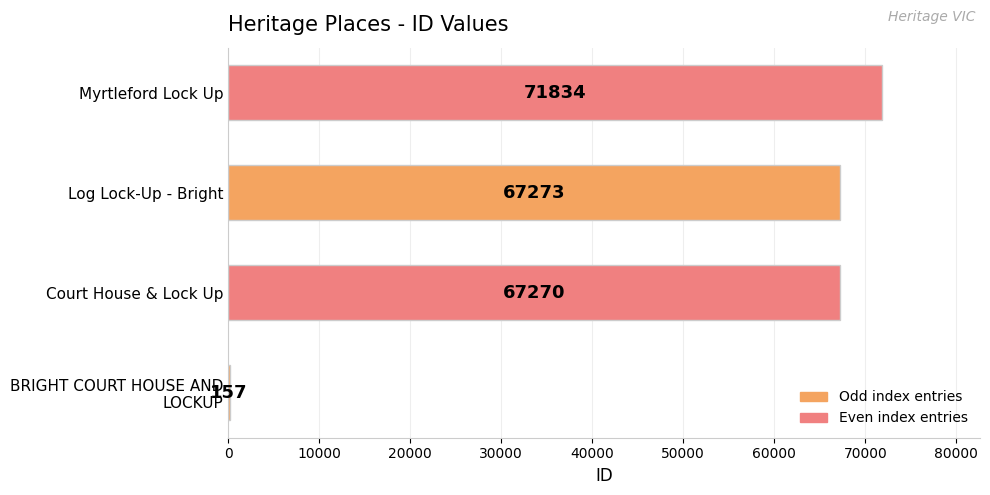

Is it true that the value at Log Lock-Up - Bright is 67273?

True